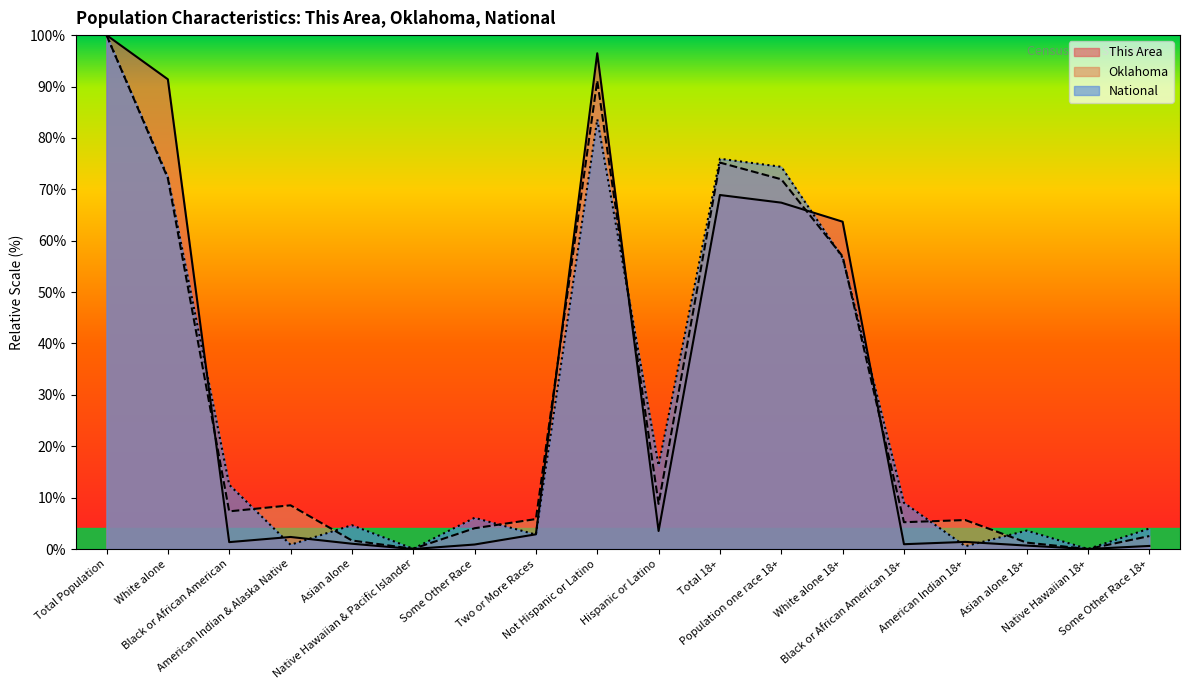

What is the highest value of the National series?

100.0